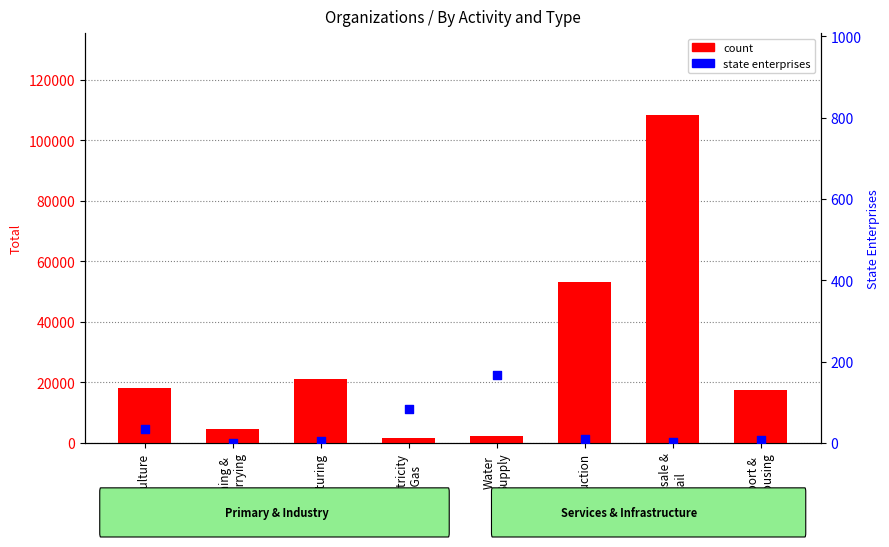

Which series contains the lowest Y value?

percentile rank within the sample